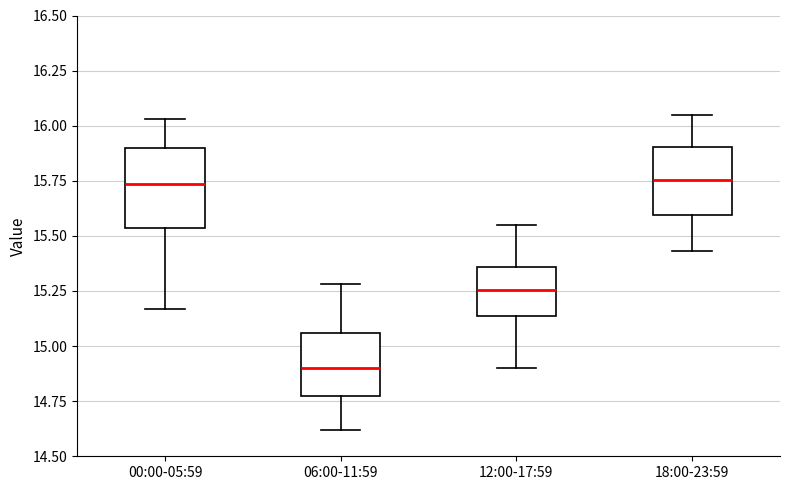

Where is the upper edge of the box for 00:00-05:59 on the y-axis? The values are not printed on the chart, so give them approximately, as read against the axis.

15.90